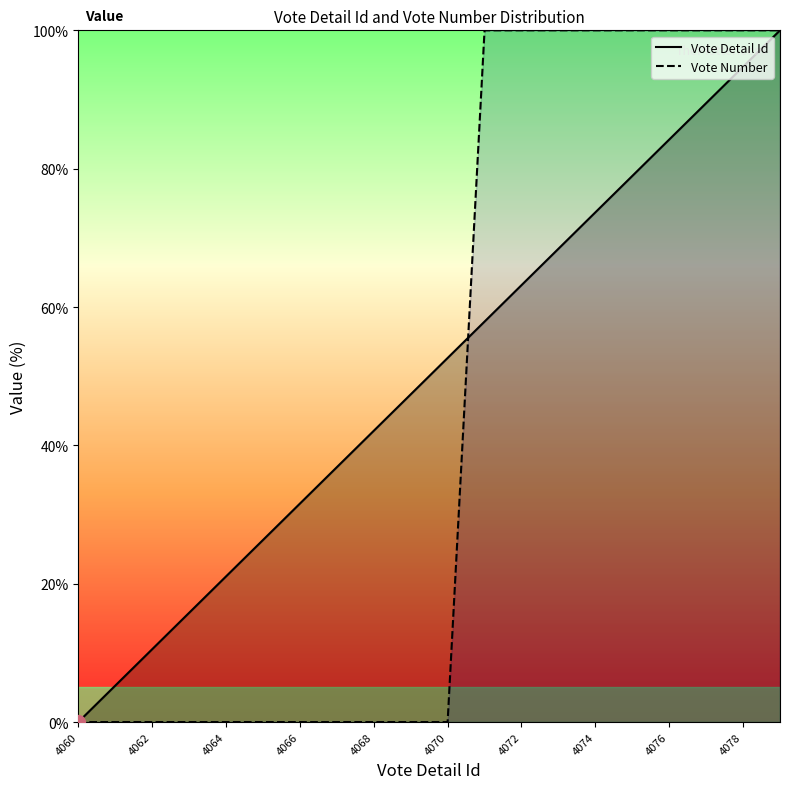

Which category has the lowest value in the Vote Detail Id series?

4060